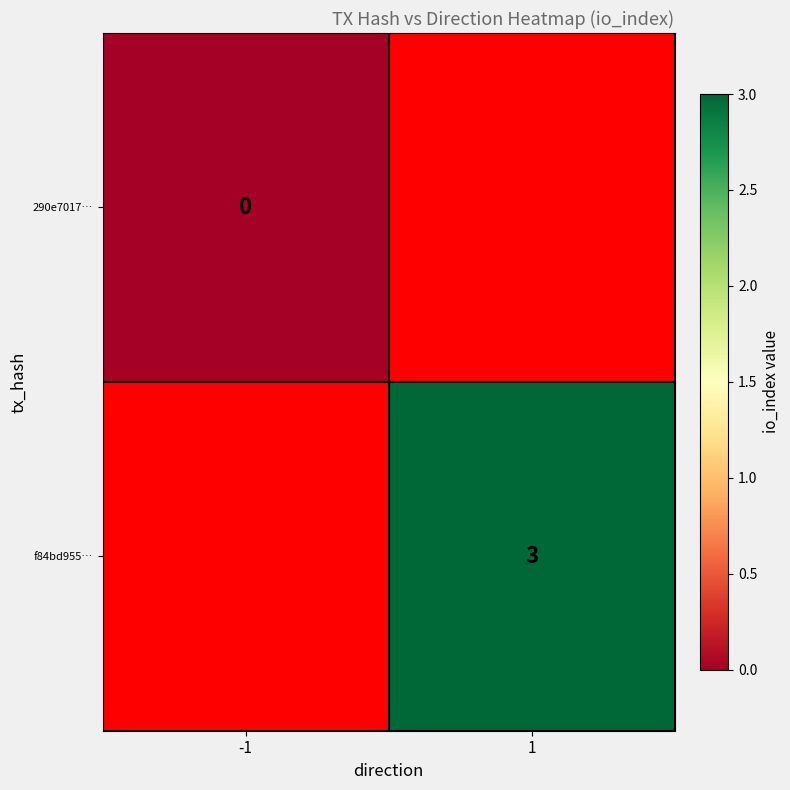

The value of f84bd955… at 1 is 3. True or false?

True